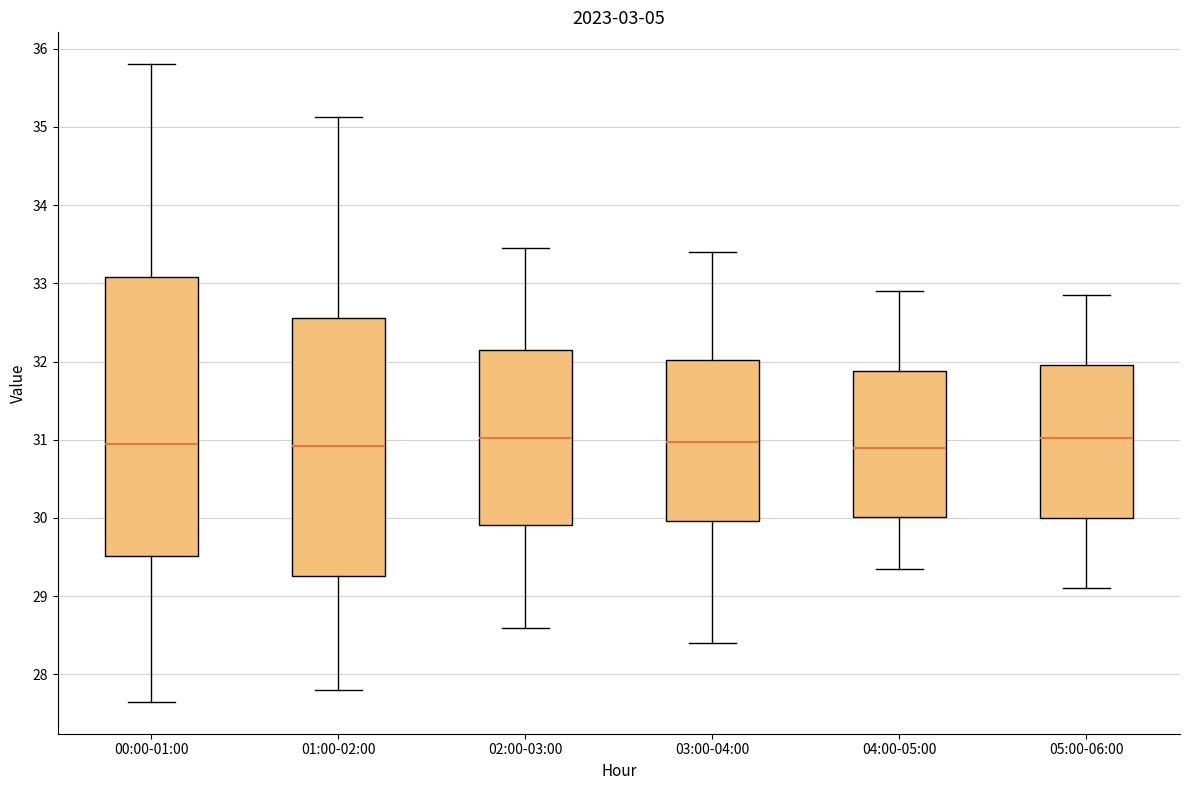

Reading left to right, read every box against the y-axis: the position of its median line, the range the box covers, and the ends of its whiskers. The values are not printed on the chart, so give them approximately, as read against the axis.

00:00-01:00: median 30.9, box 29.5 to 33.1, whiskers 27.7 to 35.8
01:00-02:00: median 30.9, box 29.3 to 32.6, whiskers 27.8 to 35.1
02:00-03:00: median 31.0, box 29.9 to 32.2, whiskers 28.6 to 33.5
03:00-04:00: median 31.0, box 30.0 to 32.0, whiskers 28.4 to 33.4
04:00-05:00: median 30.9, box 30.0 to 31.9, whiskers 29.4 to 32.9
05:00-06:00: median 31.0, box 30.0 to 32.0, whiskers 29.1 to 32.9